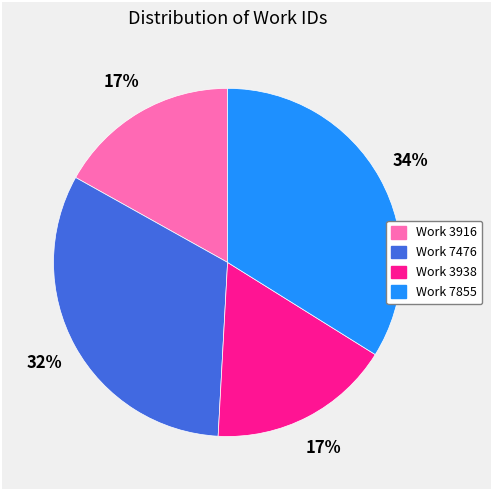

Is it true that Work 7855 is 34% of the pie?

True